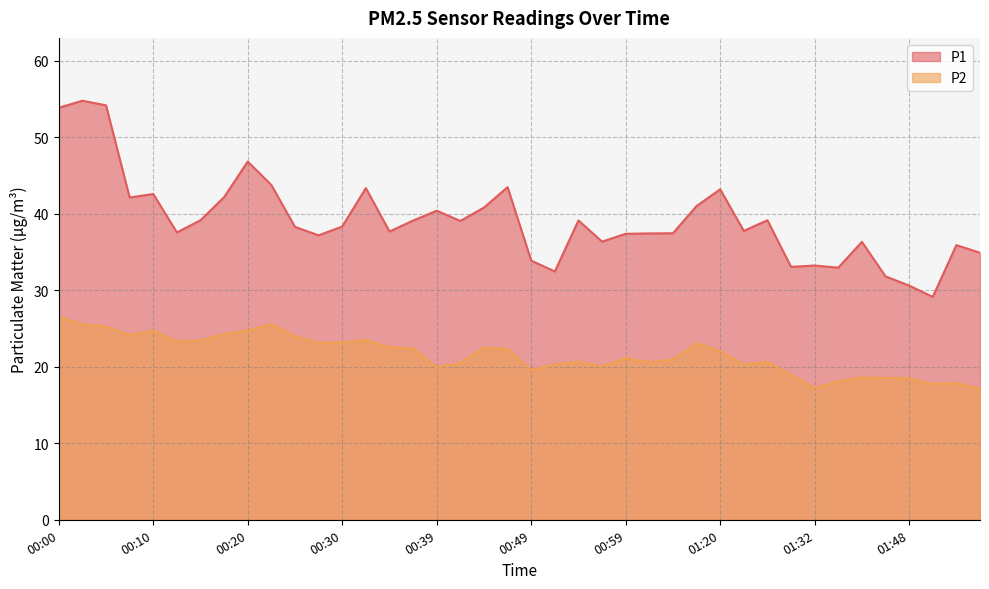

Rank the series at 01:55 from lowest to highest value.

P2, P1